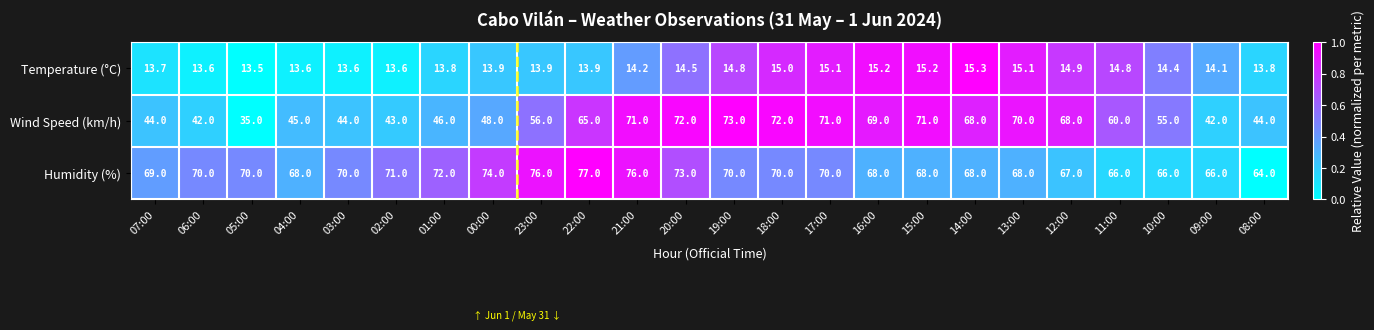

True or false: Humidity (%) has a value of 0.5 at 14:00.

False